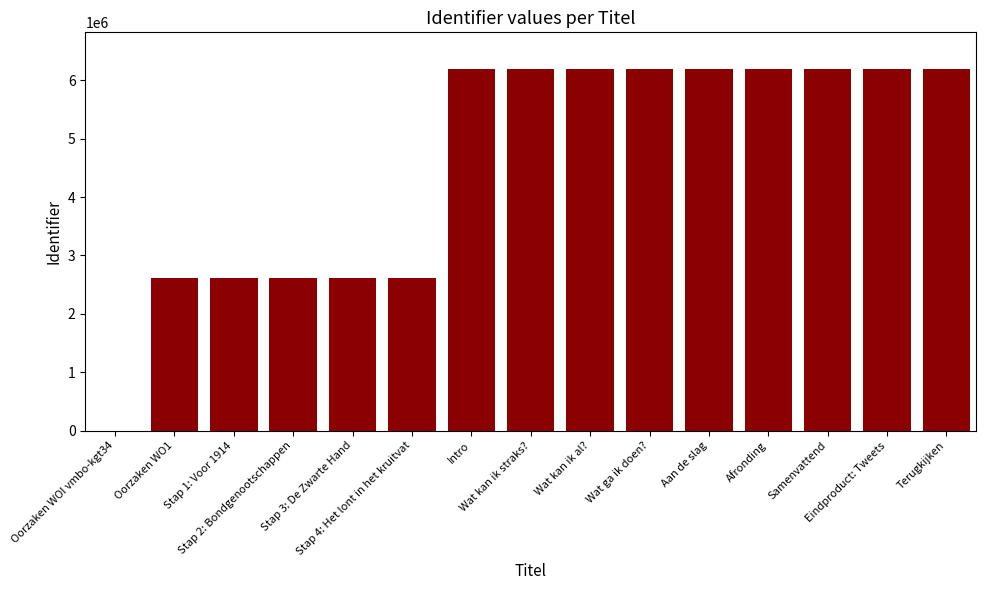

How many values are above zero?

14